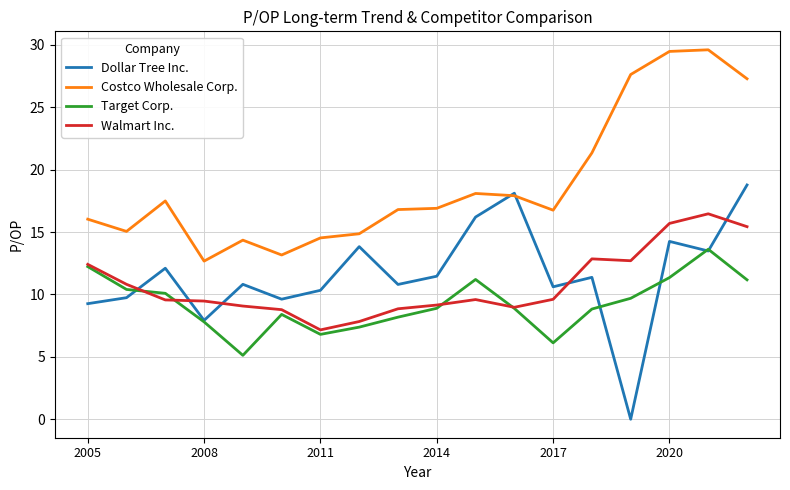

True or false: Costco Wholesale Corp. and Walmart Inc. intersect in this chart.

False